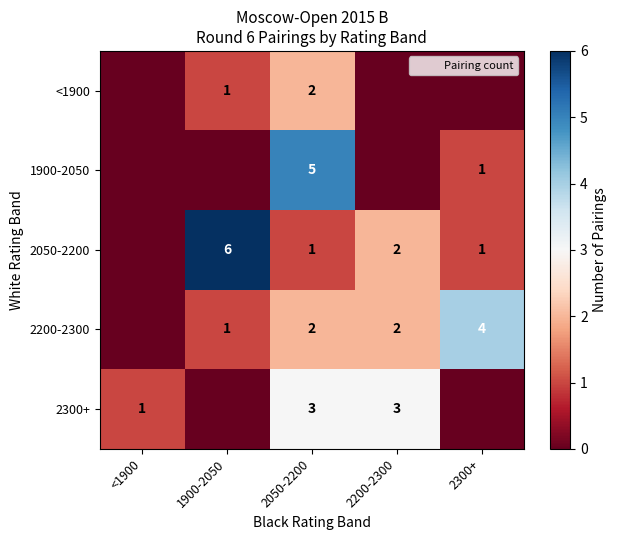

The value of 2200-2300 at 2200-2300 is 2. True or false?

True